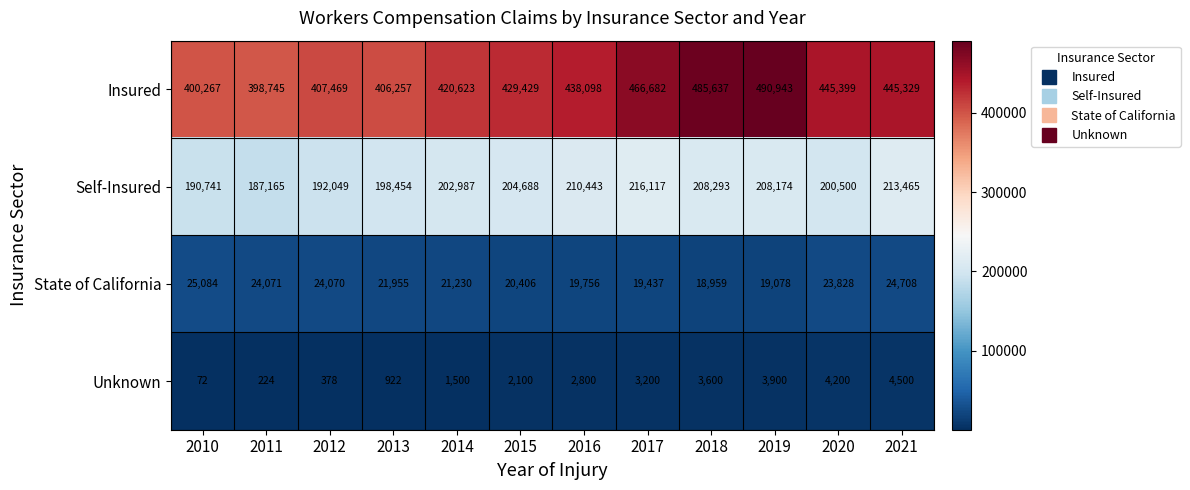

What is the maximum value shown in the chart?

490943